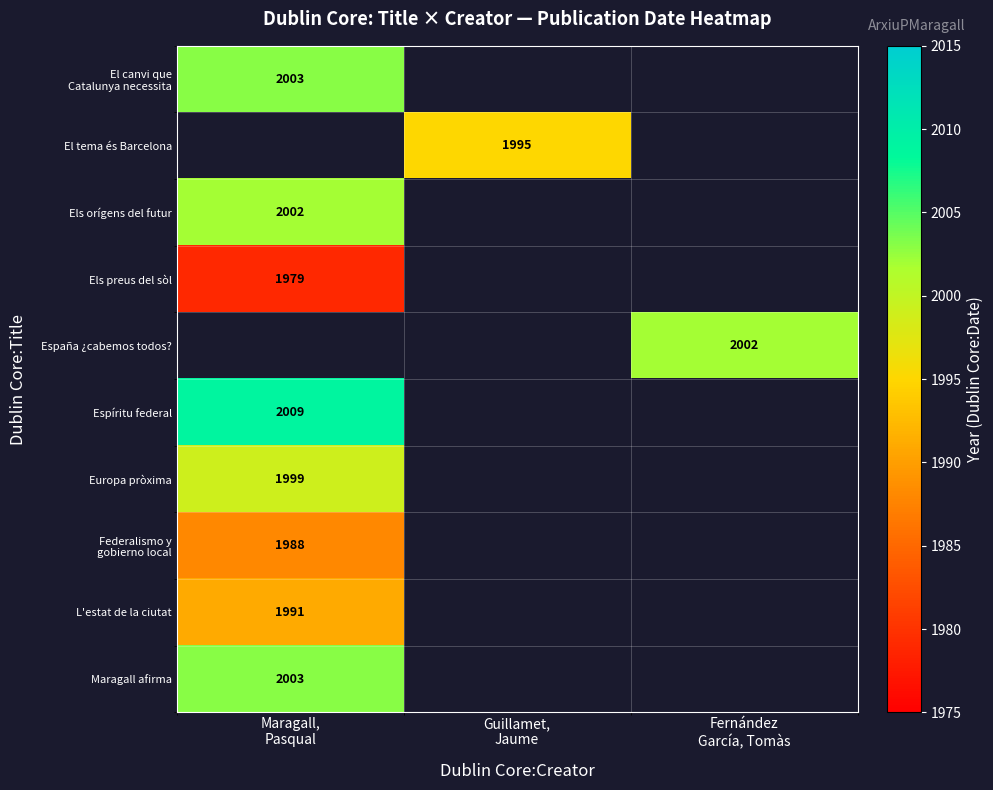

Read the L'estat de la ciutat value at Maragall, Pasqual.

1991.0